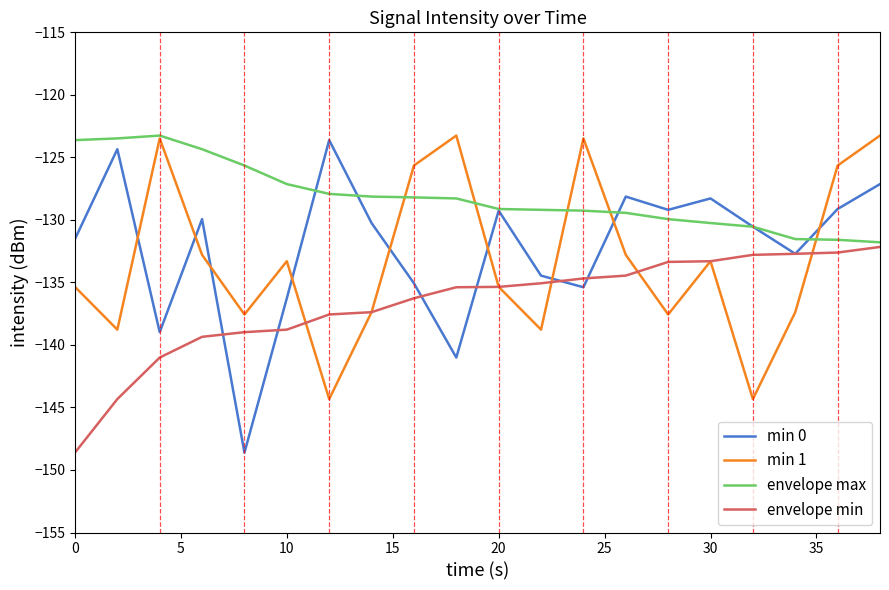

What is the maximum value for envelope min?

-132.2